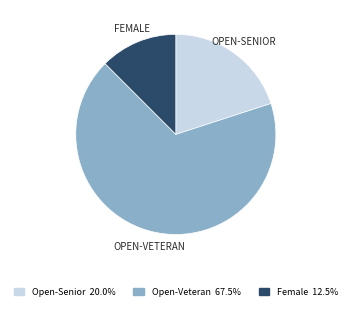

How many segments does this pie chart have?

3